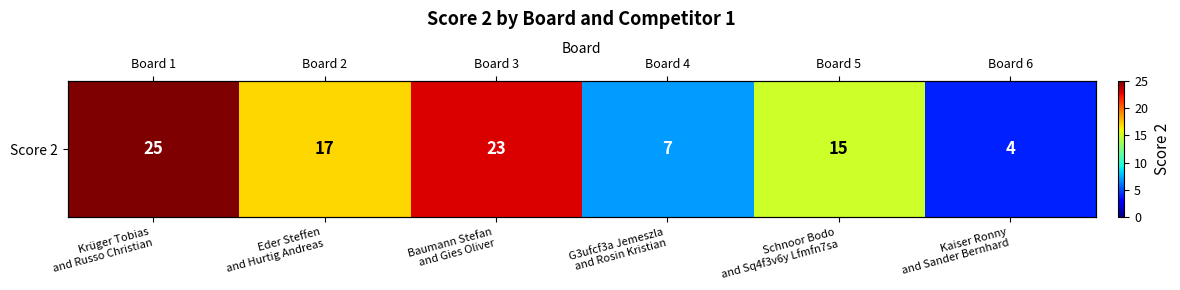

How many series are shown in this chart?

1